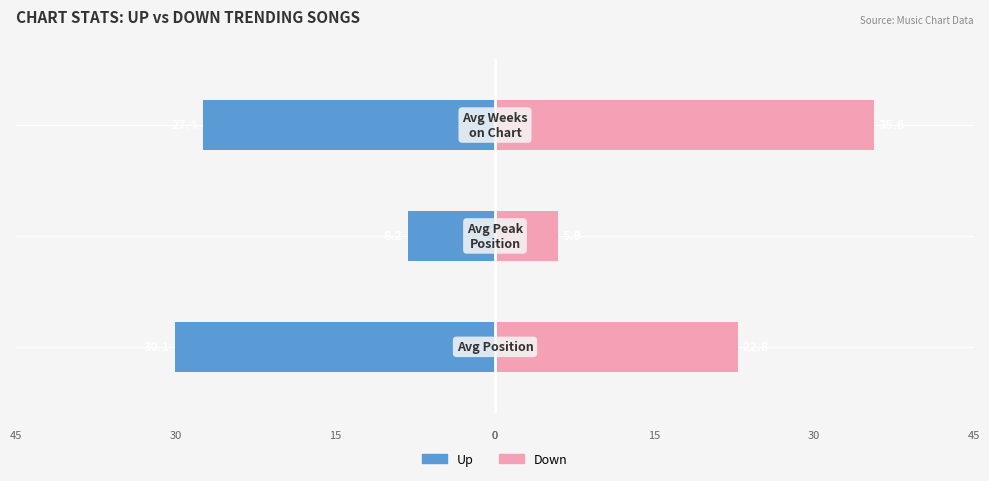

Between −40 and −30, which series saw the biggest shift?

Down